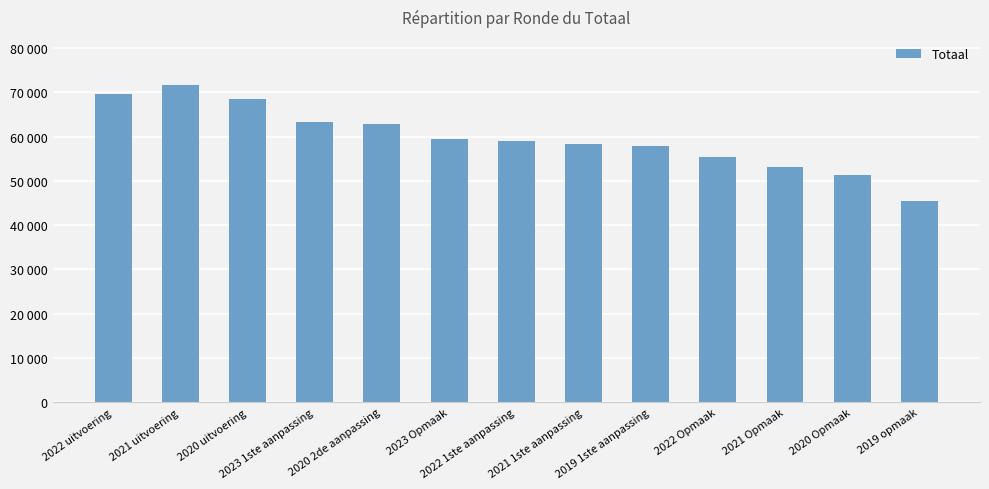

What is the value of the 11th bar from the left?

53215